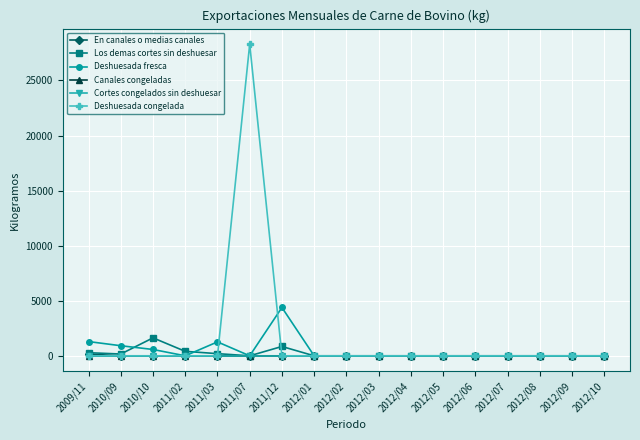

At 2012/01, list the series in order from largest to smallest.

En canales o medias canales, Los demas cortes sin deshuesar, Deshuesada fresca, Canales congeladas, Cortes congelados sin deshuesar, Deshuesada congelada